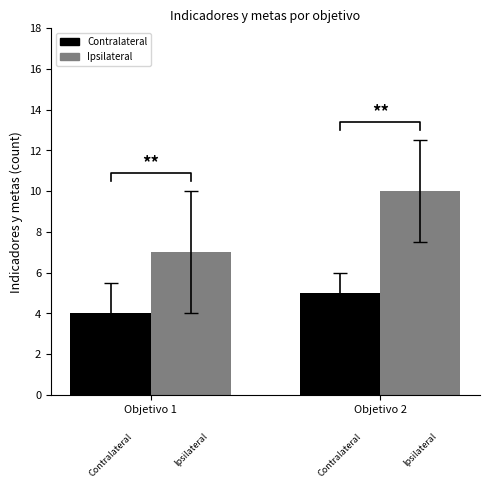

How many data points in Contralateral are less than 5?

1